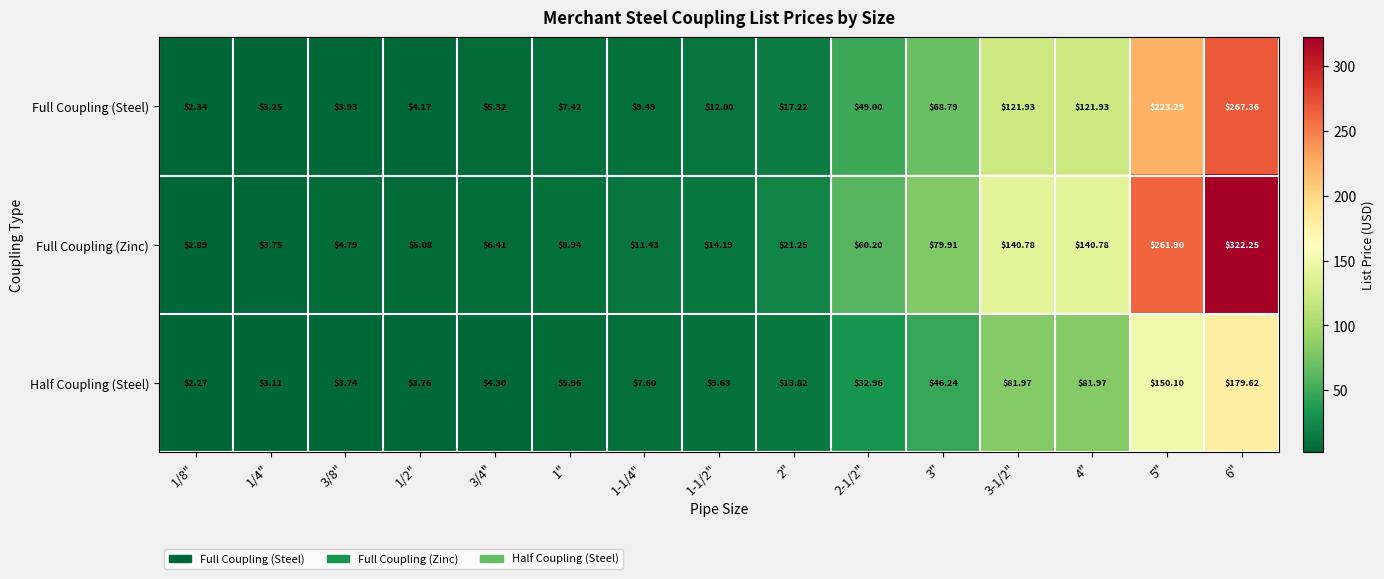

Which series has the largest total across all categories?

Full Coupling (Zinc)